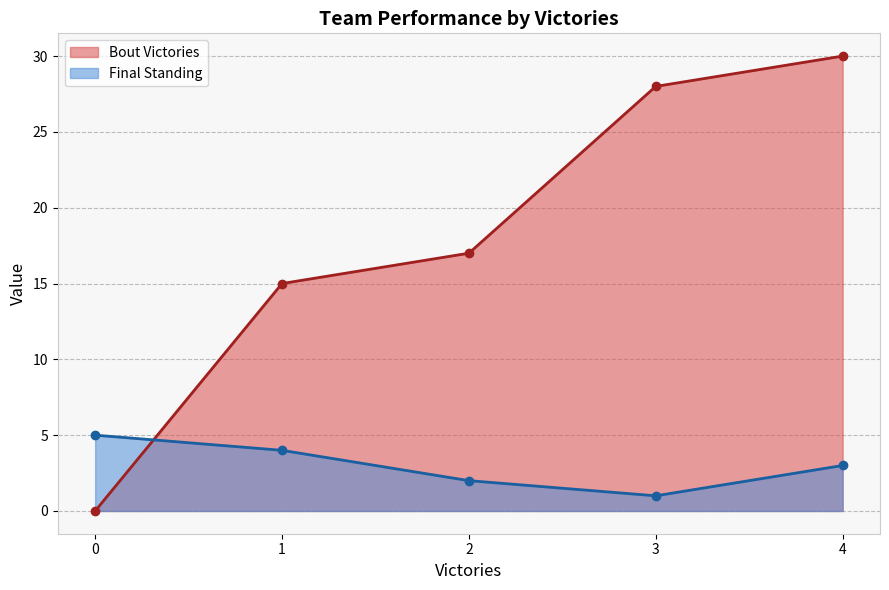

Is it true that Bout Victories equals 15 at 1?

True